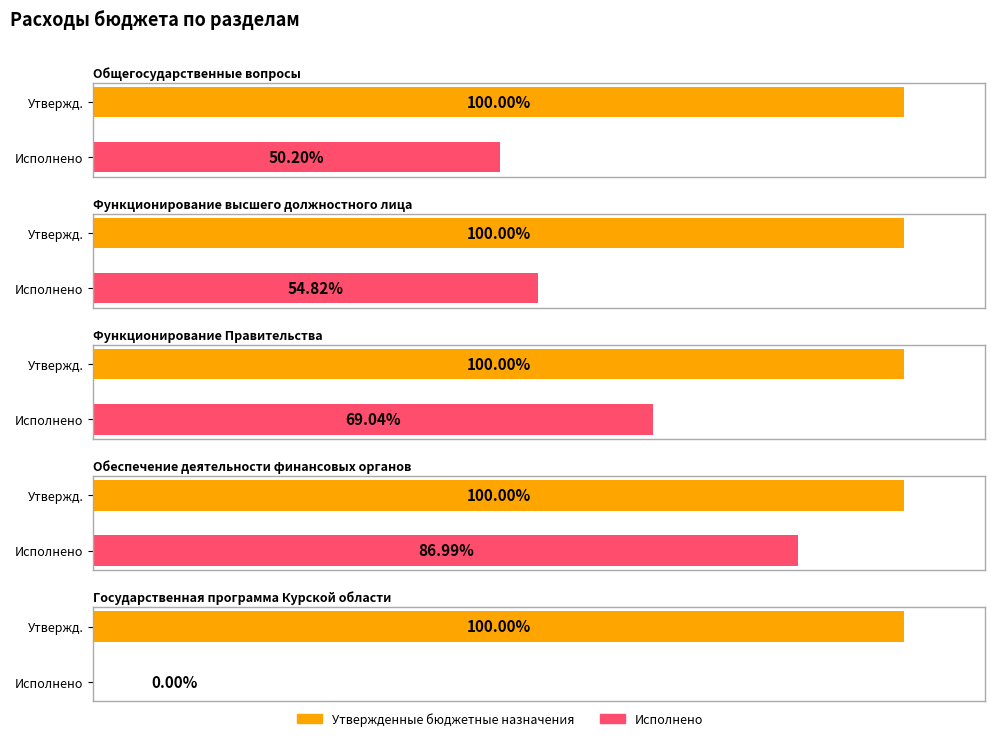

Rank the series by their average value, from highest to lowest.

Утвержденные бюджетные назначения, Исполнено